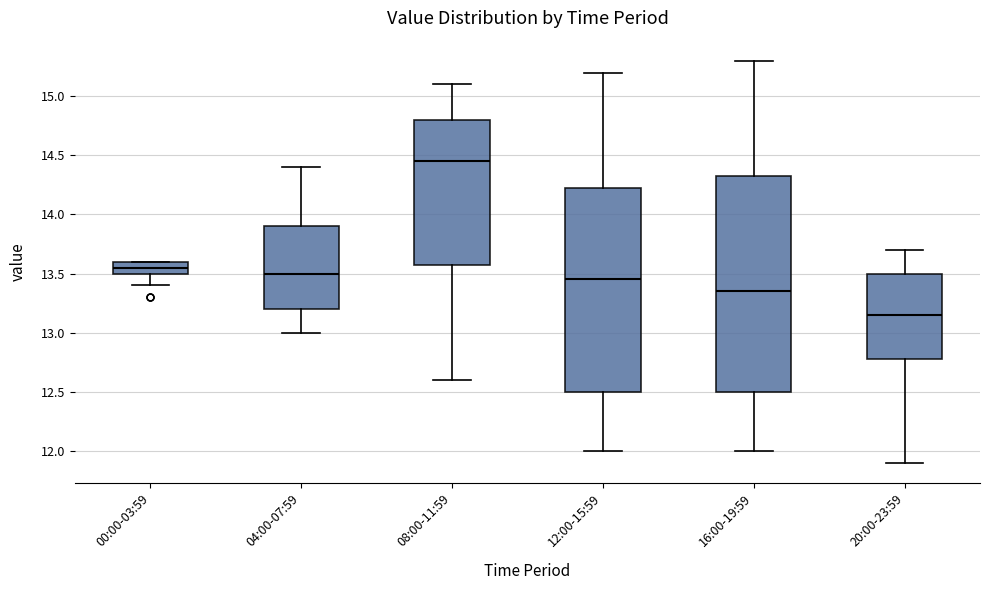

Comparing the boxes themselves (not the whiskers), which one is the tallest?

16:00-19:59